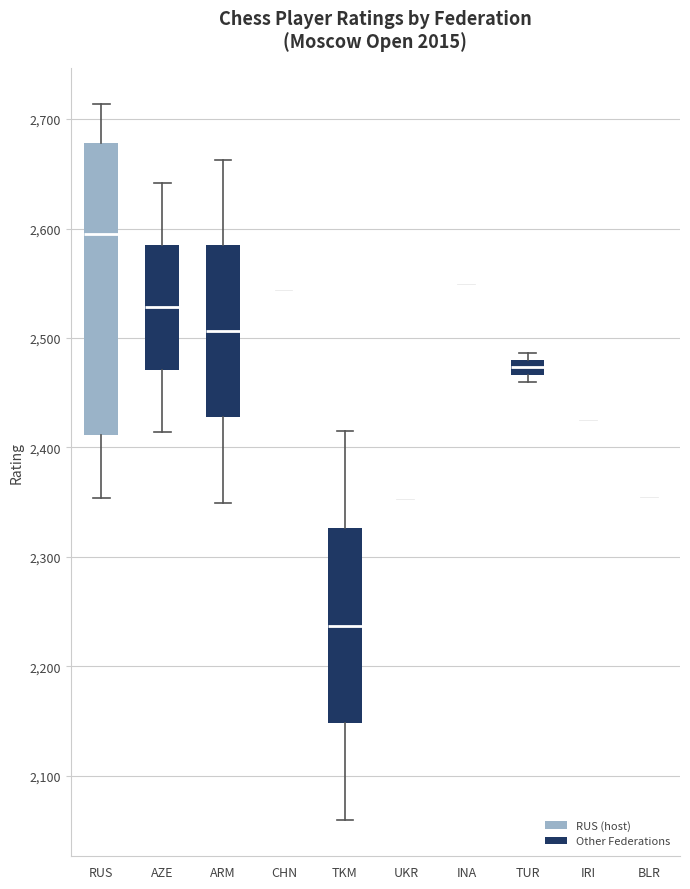

Where does the upper whisker of the box for ARM end on the y-axis? The values are not printed on the chart, so give them approximately, as read against the axis.

2660